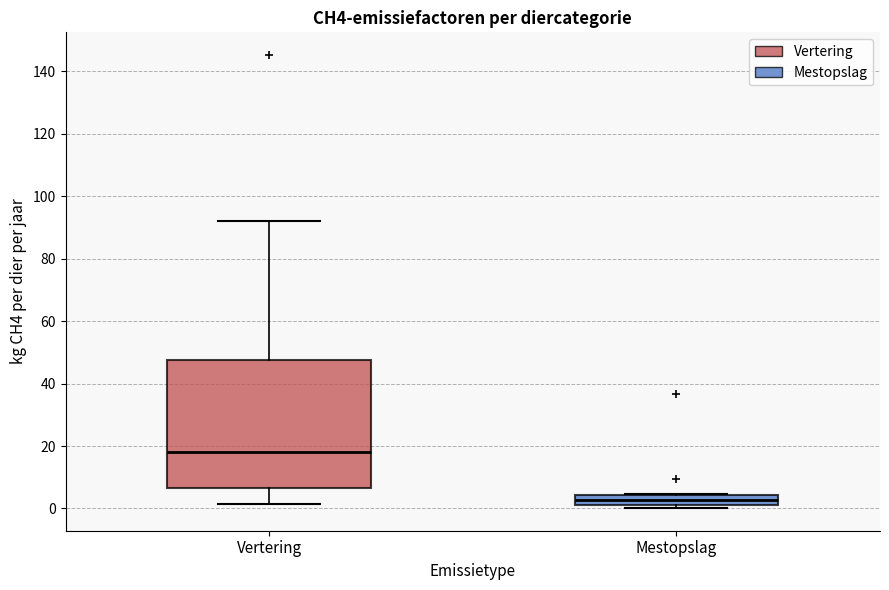

Comparing the boxes themselves (not the whiskers), which one is the tallest?

Vertering